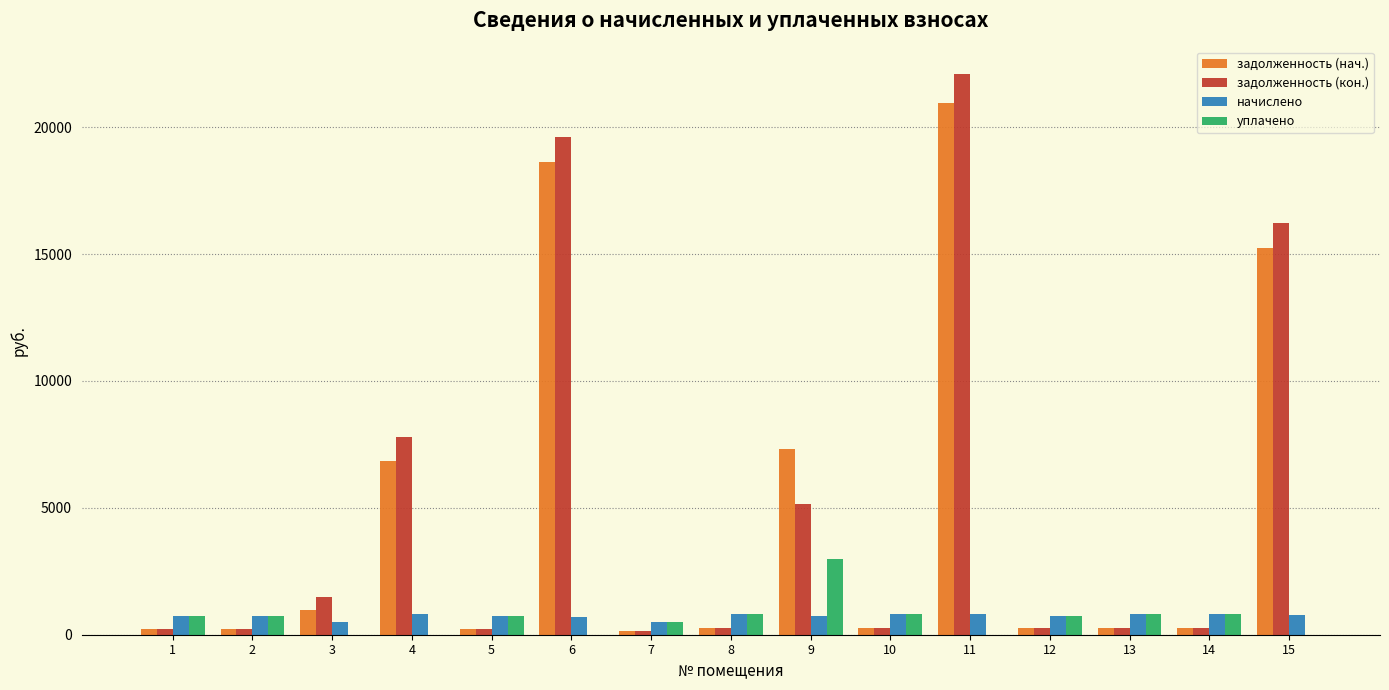

At which category is the sum across all series the highest?

11